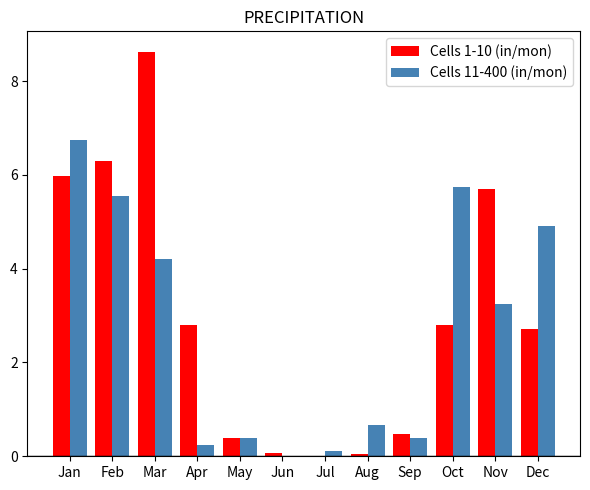

What value does the Cells 11-400 (in/mon) series have at Oct?

5.7